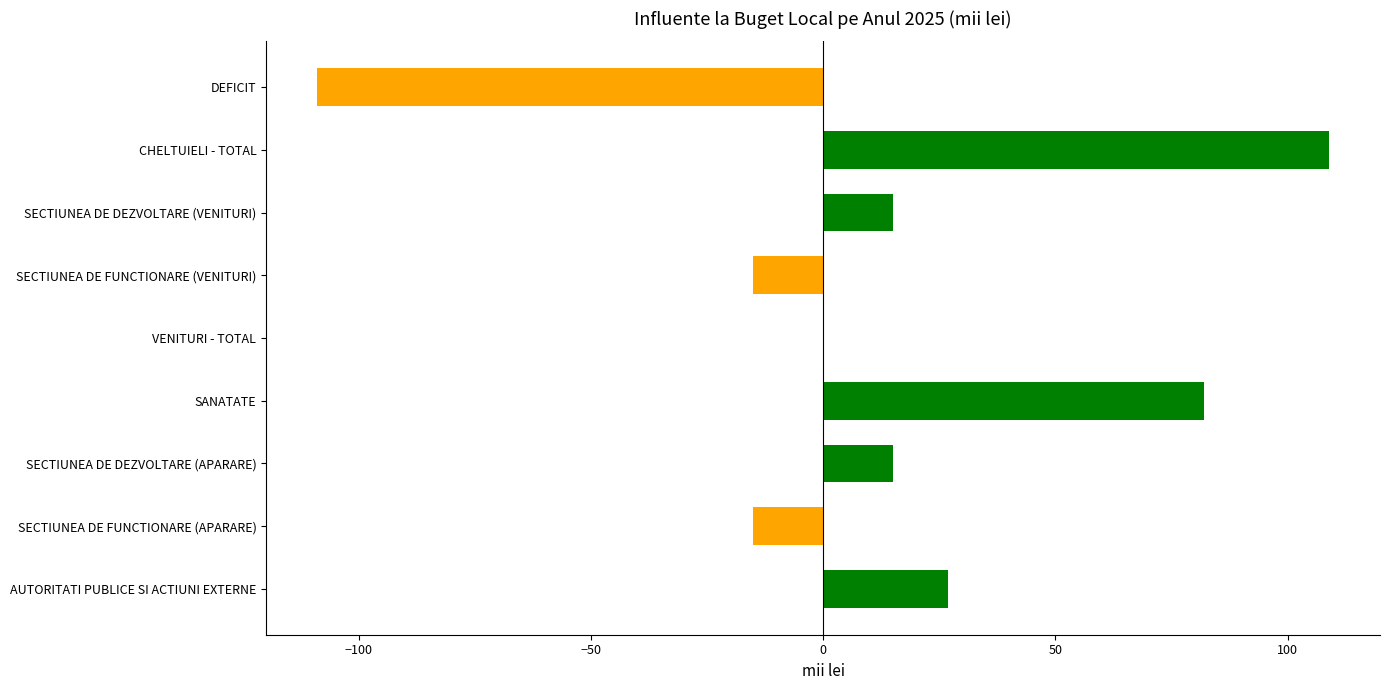

What is the change in value from SANATATE to CHELTUIELI - TOTAL?

+27